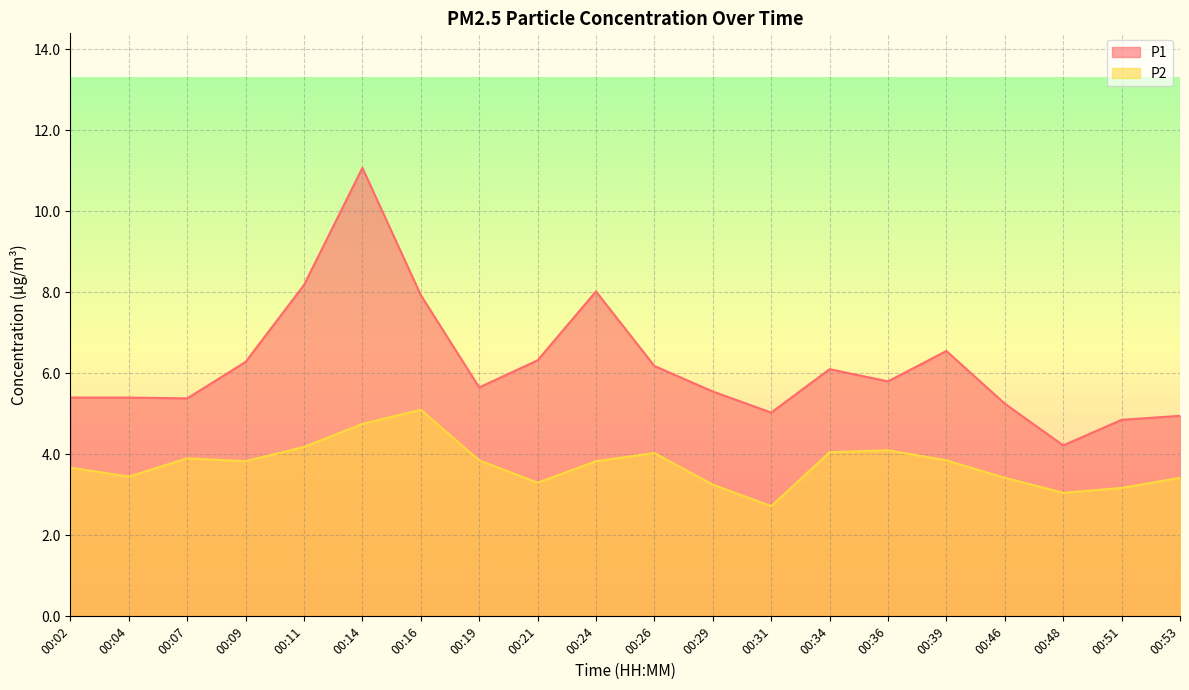

Where does the P1 series first go above 5?

00:02